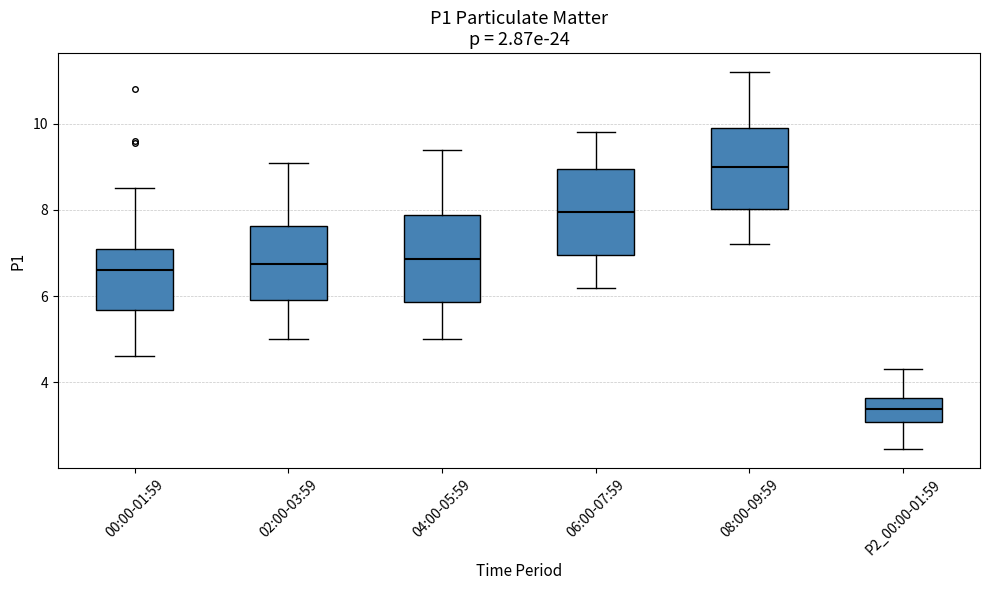

Which box's median line is the lowest?

P2_00:00-01:59